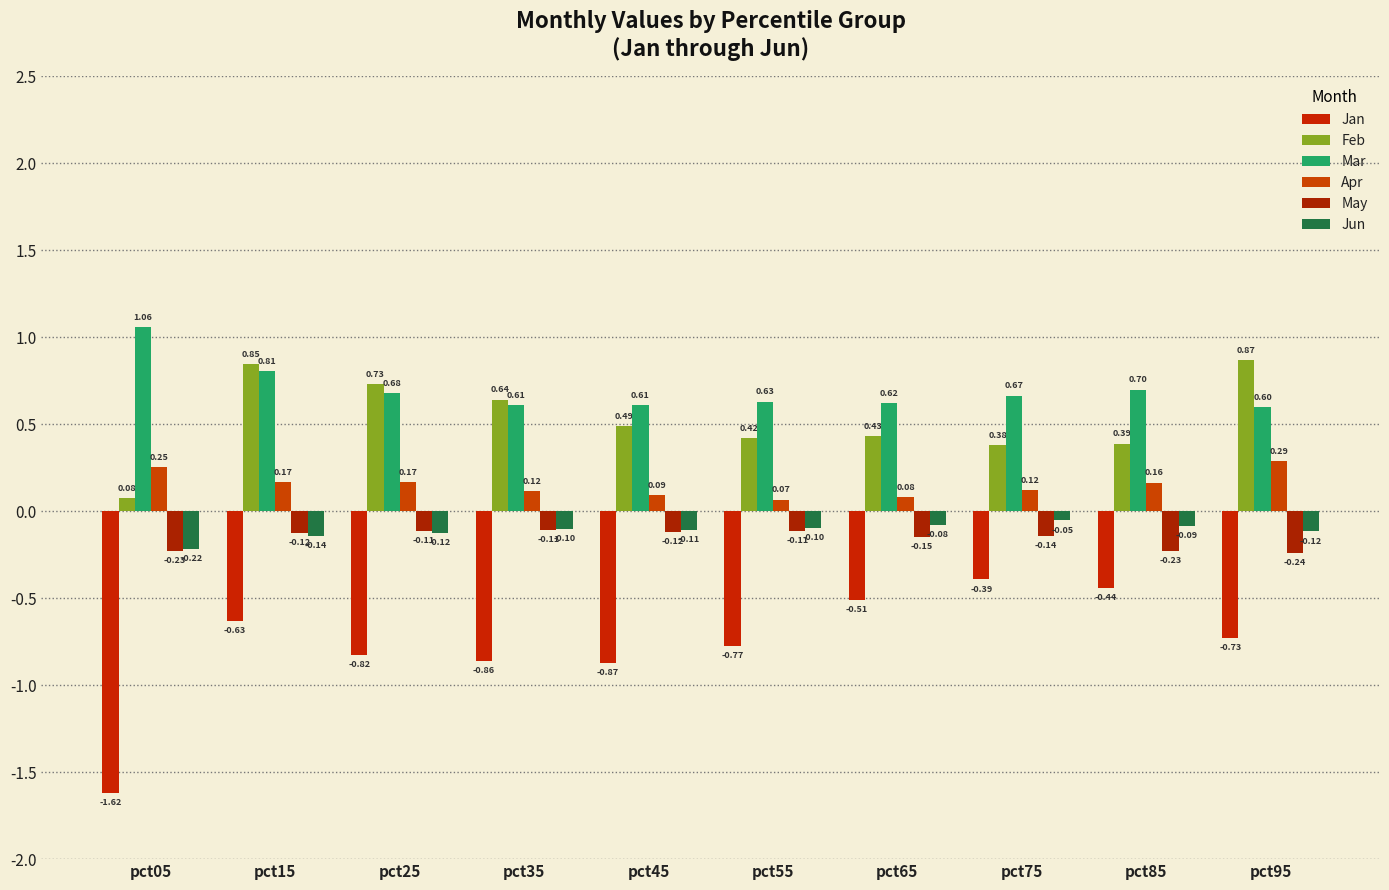

How many bars are there in each group?

6